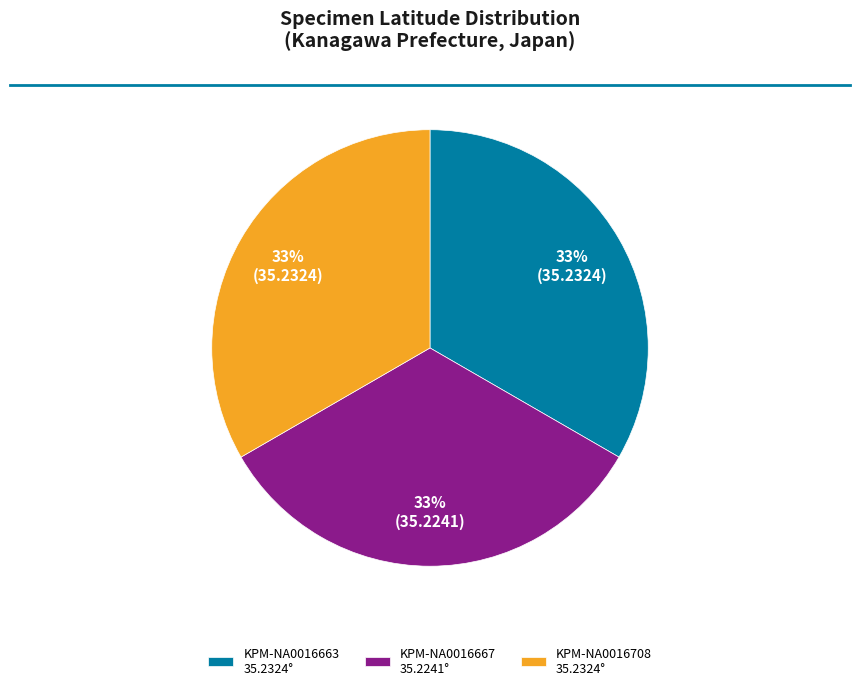

To the nearest percent, what is the combined percentage of KPM-NA0016708 and KPM-NA0016663?

67%